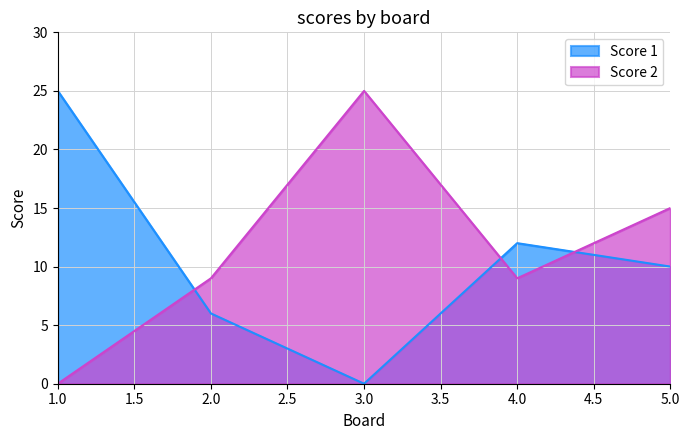

At which category does the chart reach its minimum across all series?

3